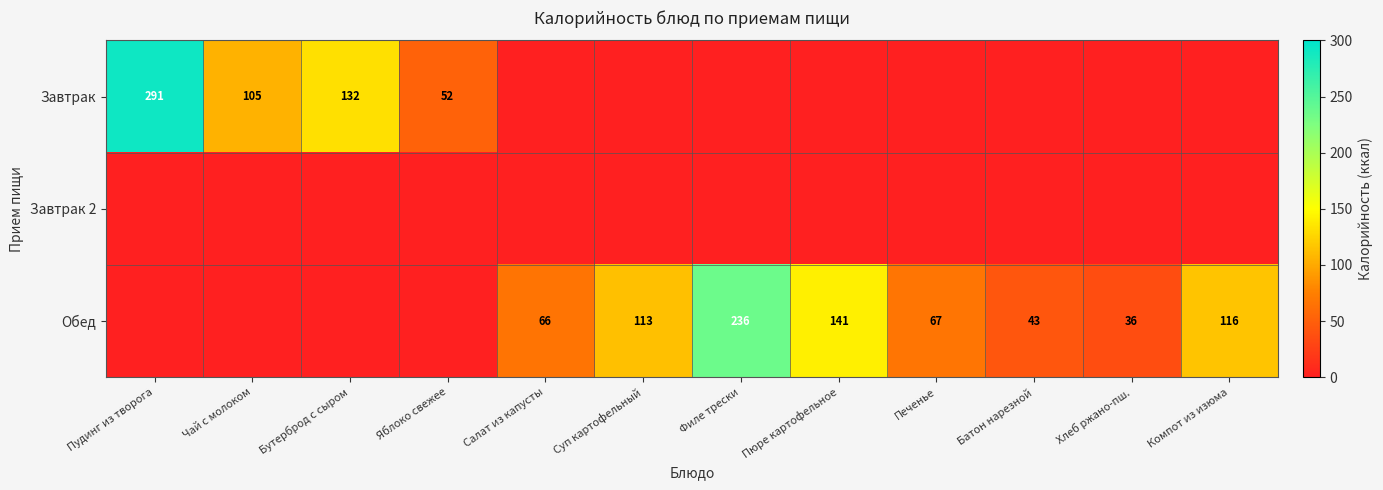

What is the sum of the Обед values at Салат из капусты and Печенье?

133